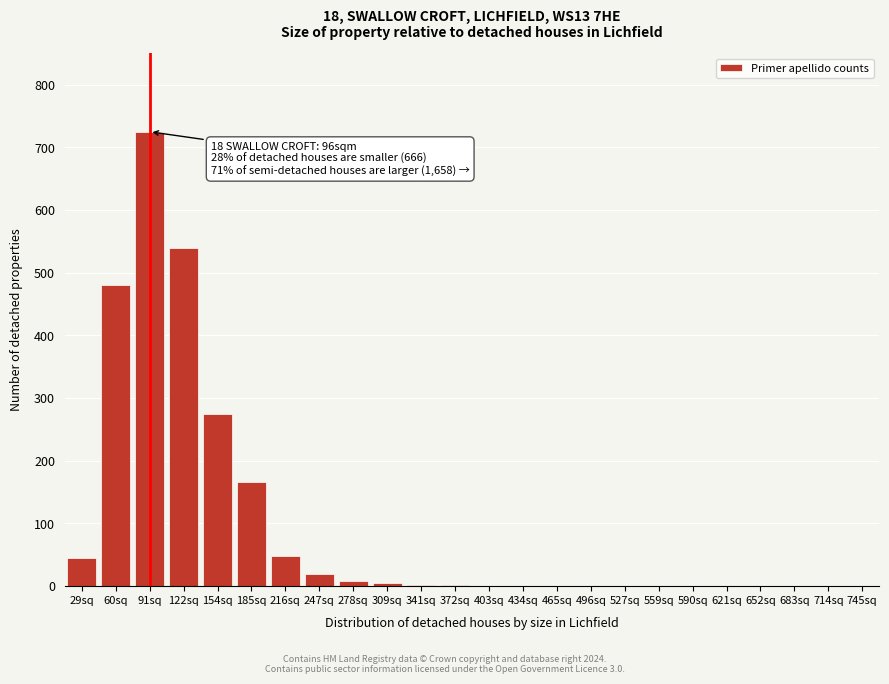

At which label is the value closest to 362?

154sq